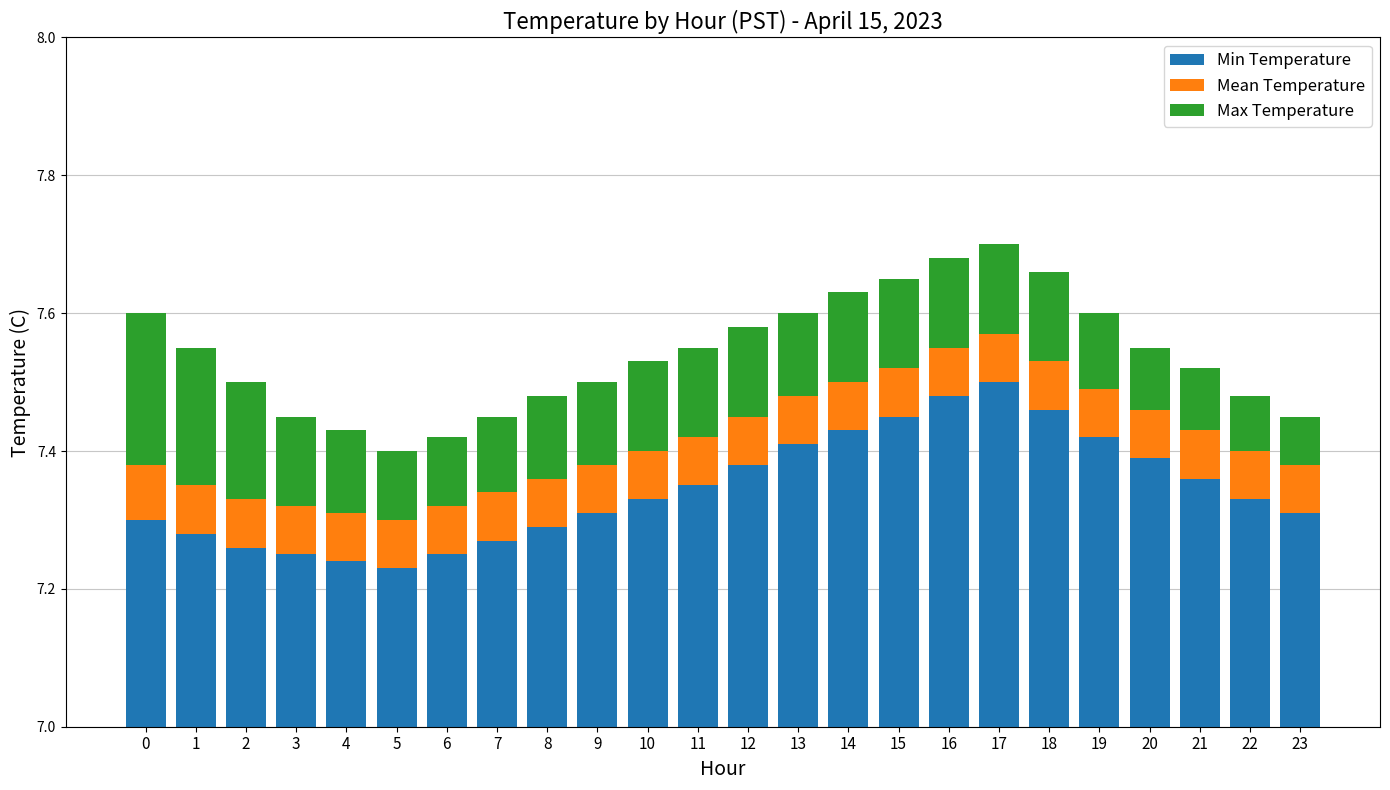

What is the sum of all Mean Temperature values?

1.7